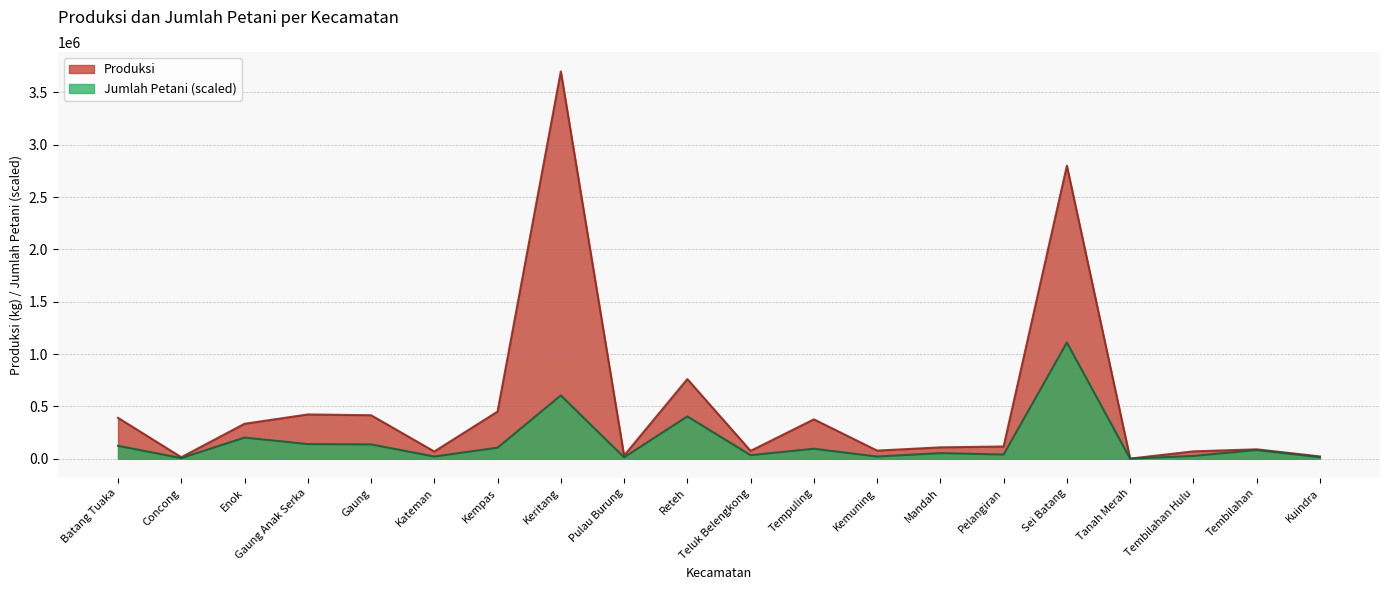

What are all the series names shown in the legend?

Produksi, Jumlah Petani (scaled)